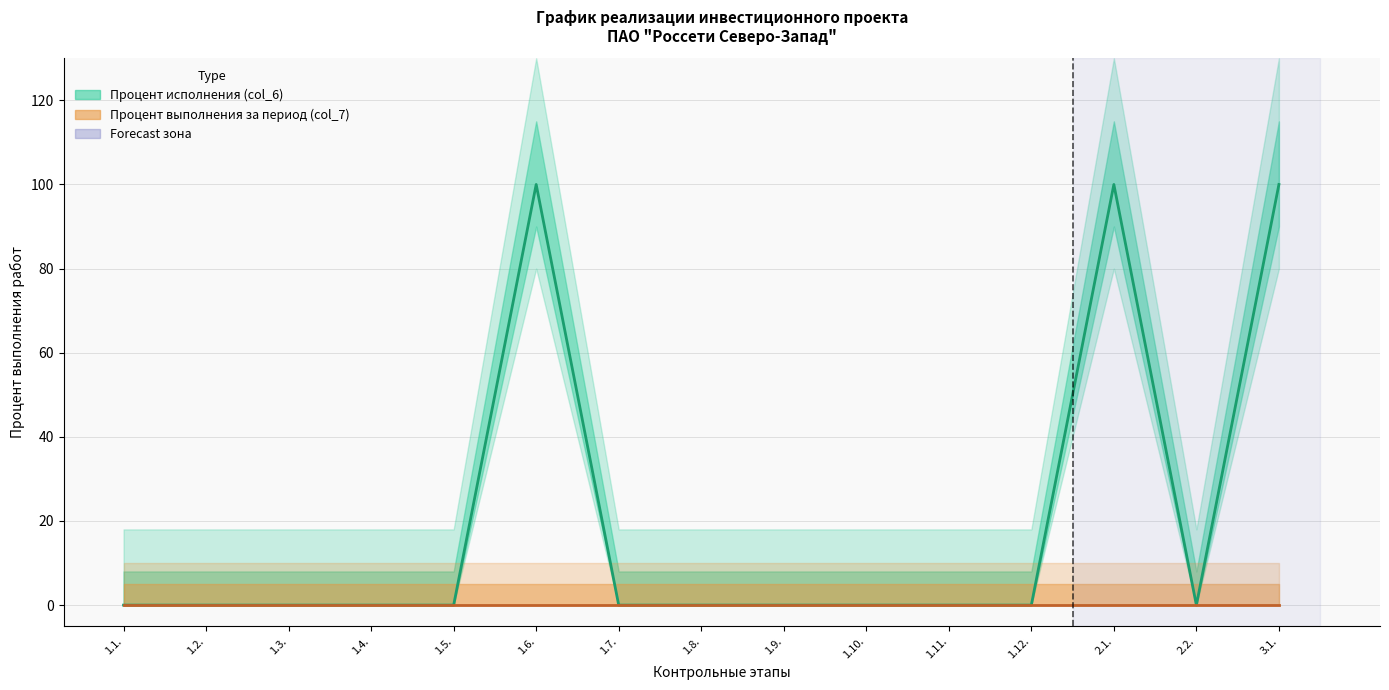

True or false: Процент выполнения за период (col_7) and Процент исполнения (col_6) cross at least once.

False